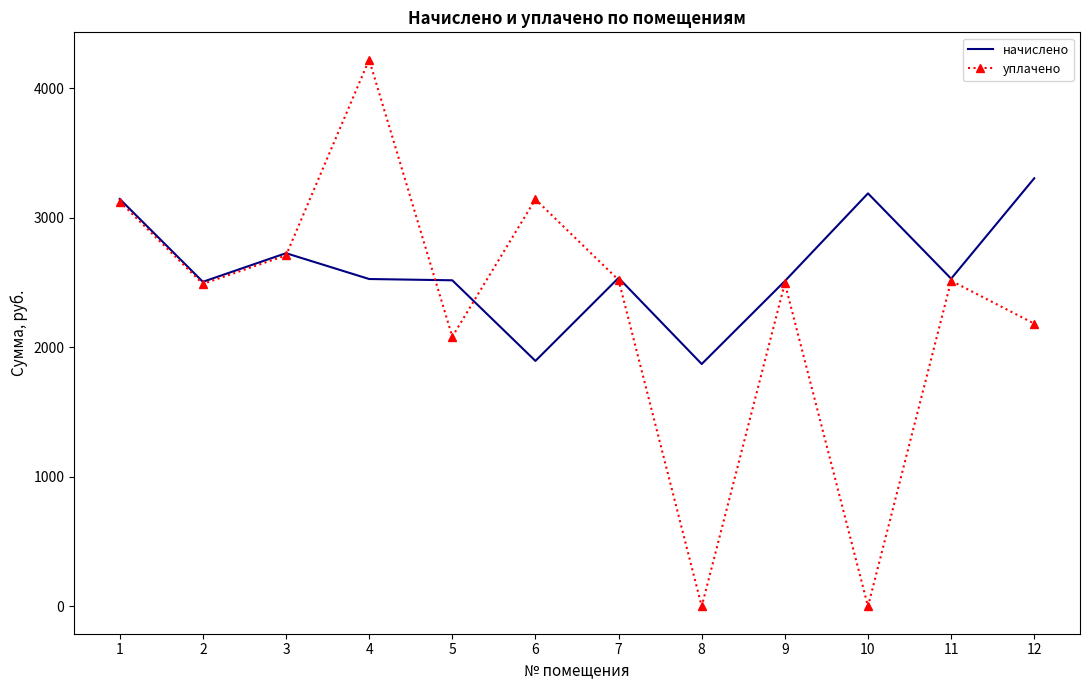

What is the greatest value displayed?

4221.3